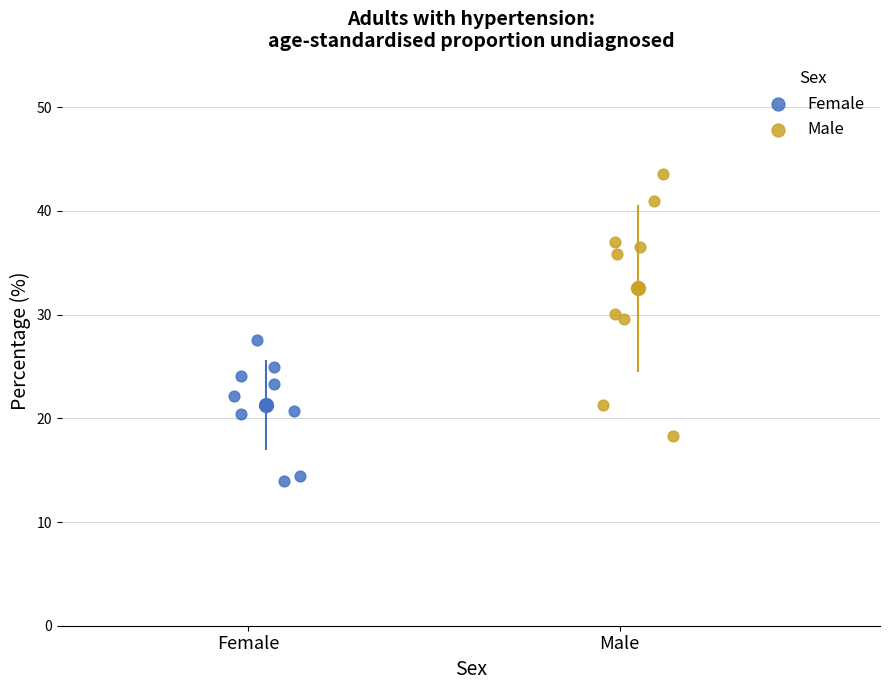

Which series reaches the maximum Y coordinate?

Male